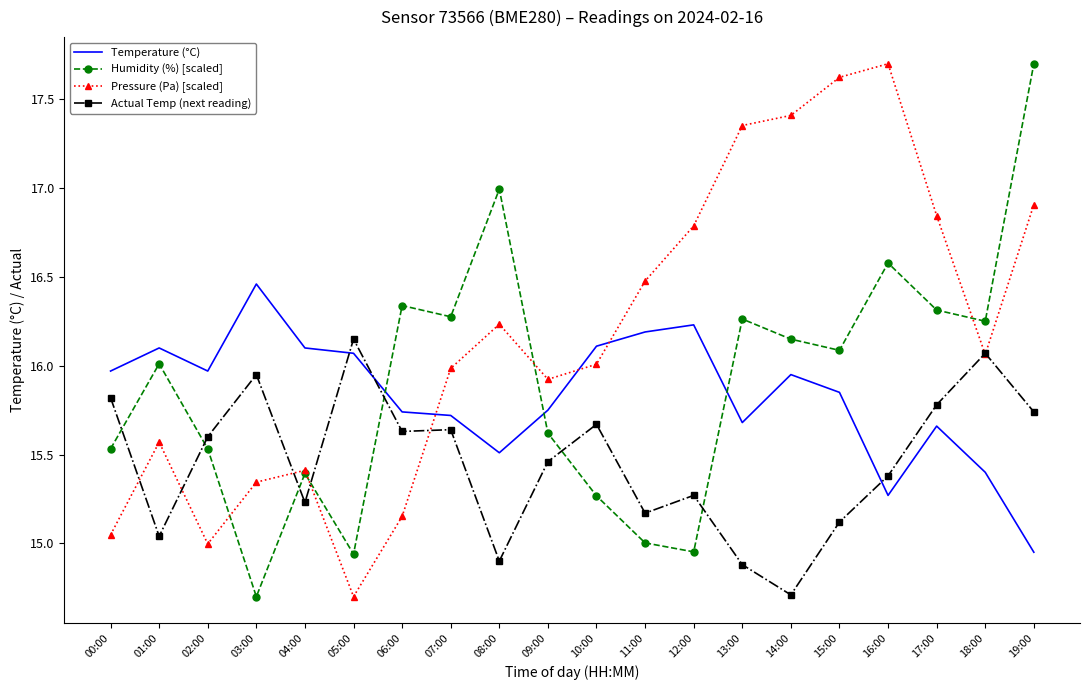

What is the label of the 9th point from the right?

11:00